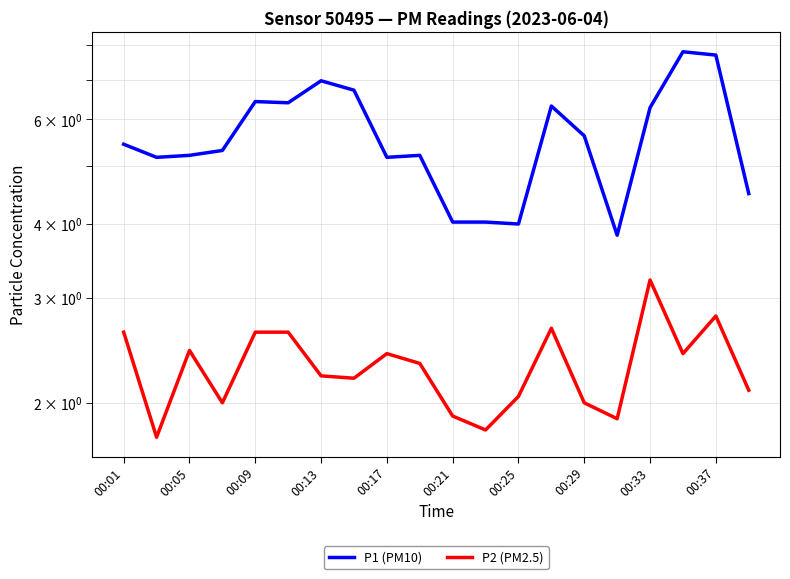

Which series has the largest range (max minus min)?

P1 (PM10)